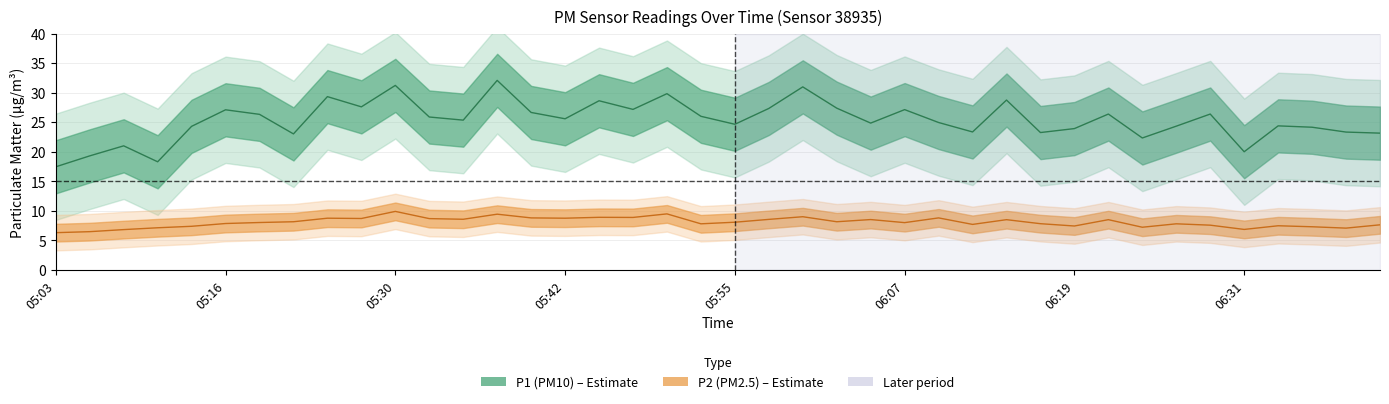

Where is the first local minimum for P2?

05:28